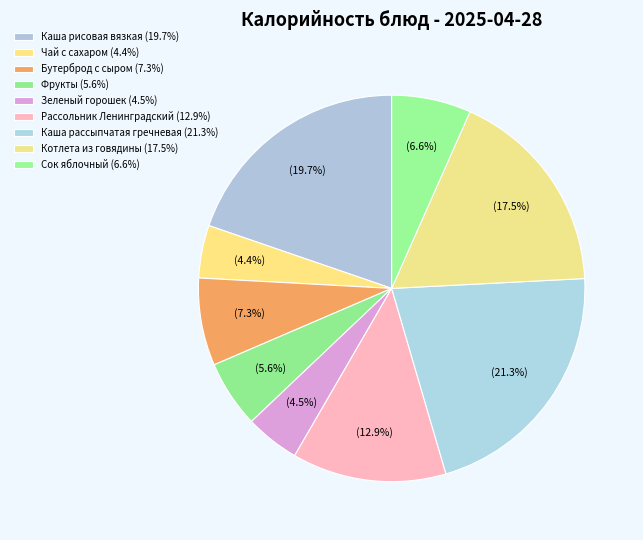

Between Каша рисовая вязкая and Бутерброд с сыром, which is larger?

Каша рисовая вязкая